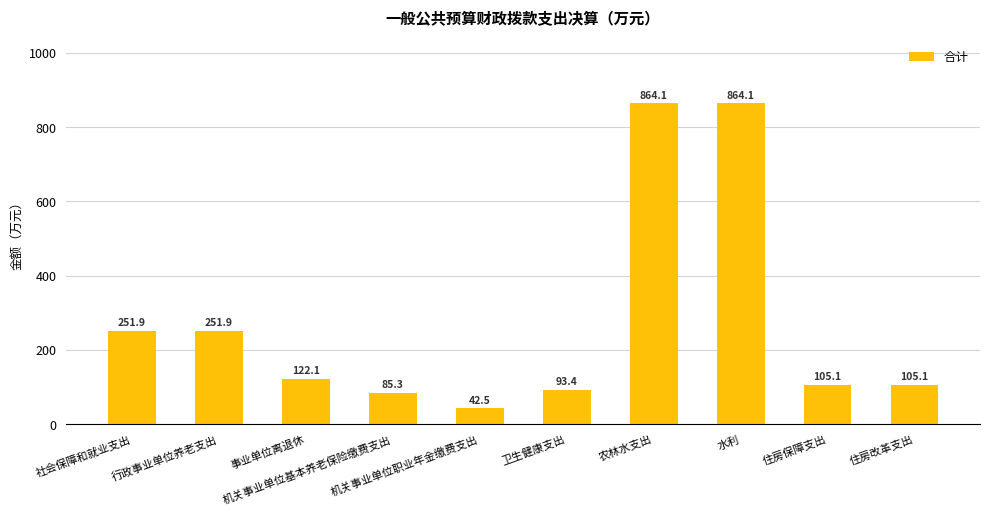

What is the sum of all values?

2785.5